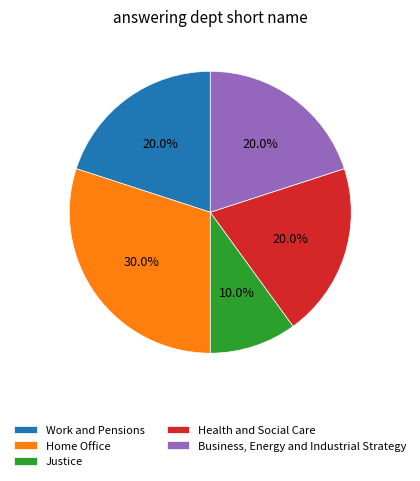

Is there a majority slice in this chart?

No